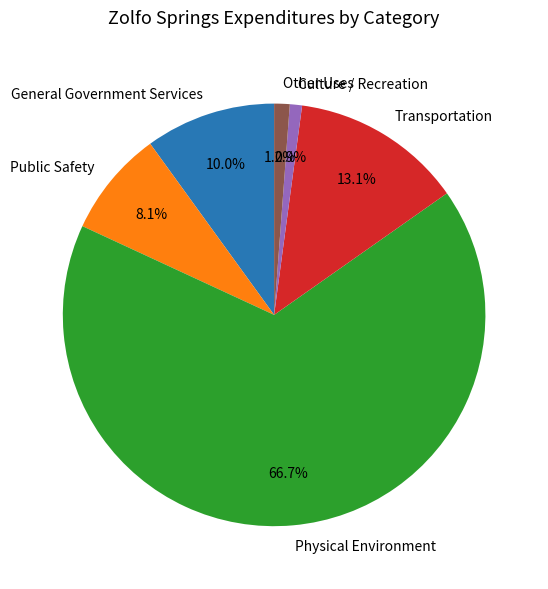

Between Transportation and General Government Services, which is larger?

Transportation